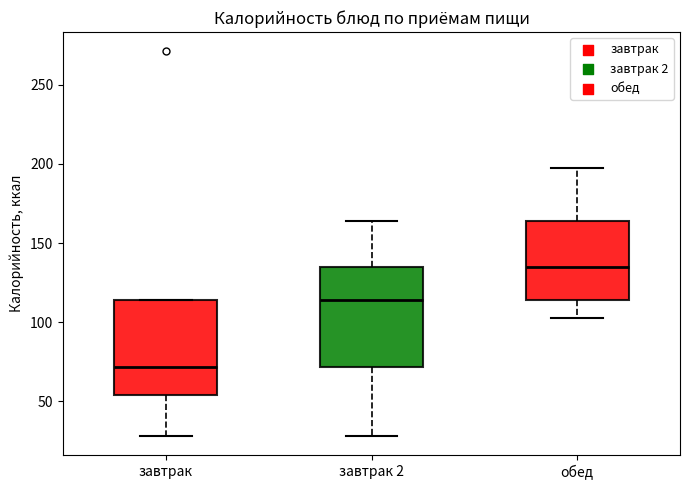

Reading left to right, transcribe this box plot: for each box, give where its median line is, the range the box spans, and where its two whiskers end, as read against the y-axis. The values are not printed on the chart, so give them approximately, as read against the axis.

завтрак: median 70, box 55 to 115, whiskers 30 to 115
завтрак 2: median 115, box 70 to 135, whiskers 30 to 165
обед: median 135, box 115 to 165, whiskers 105 to 200